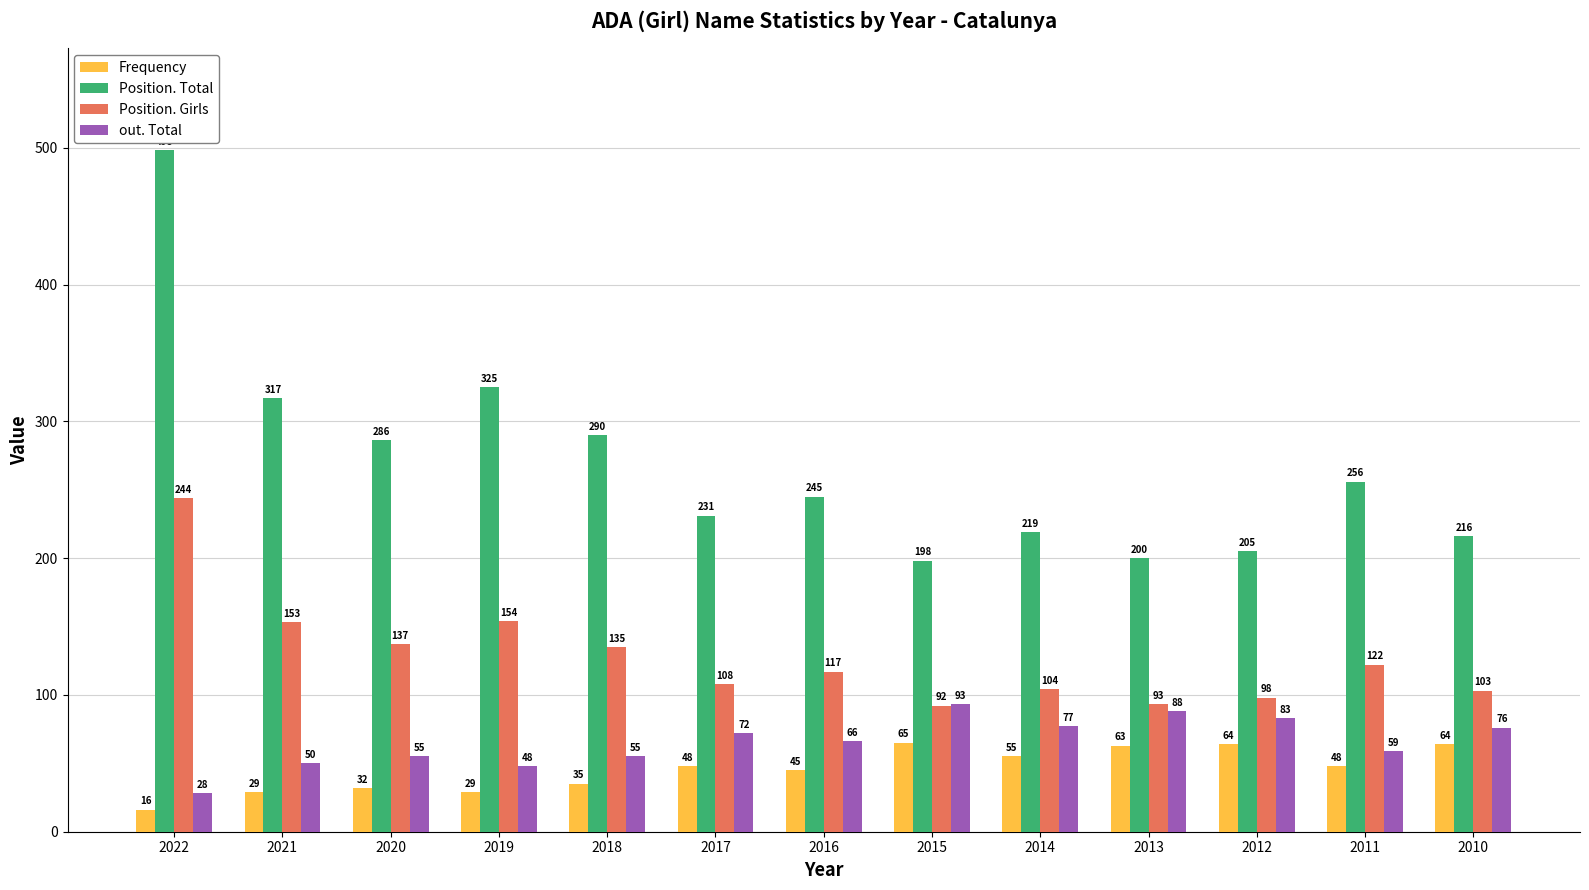

At which label does Position. Girls first exceed 117?

2022